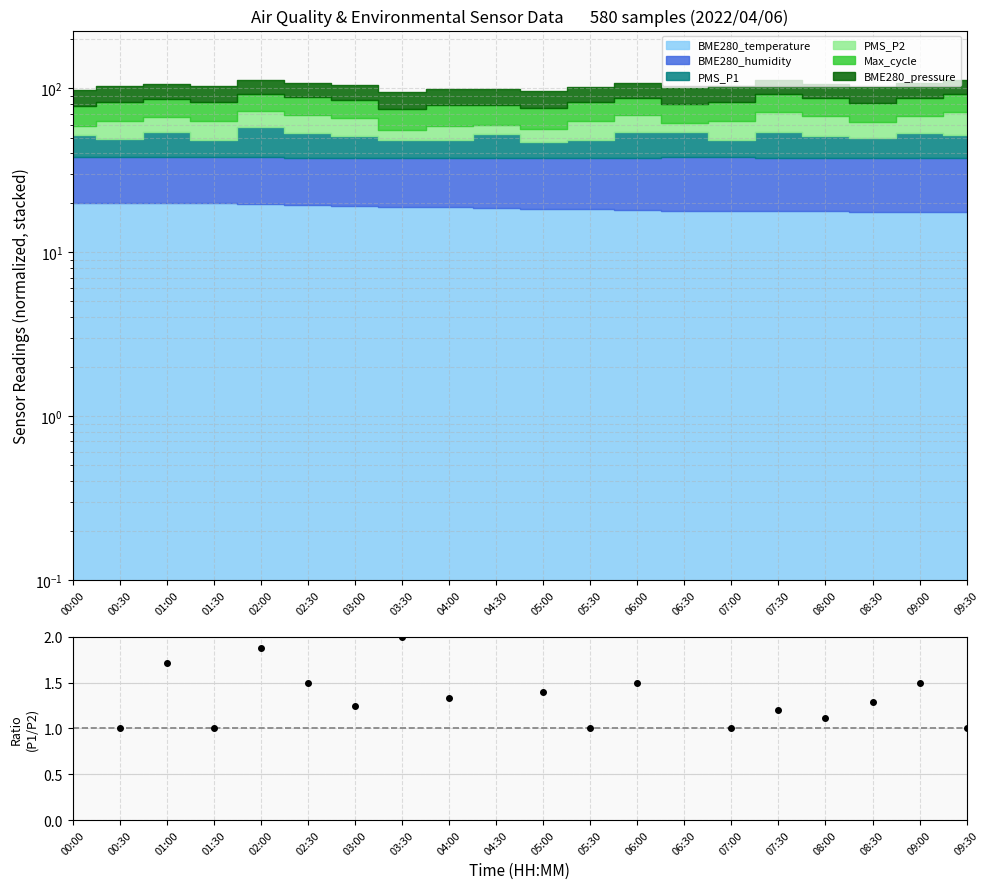

How many lines are shown in the chart?

1